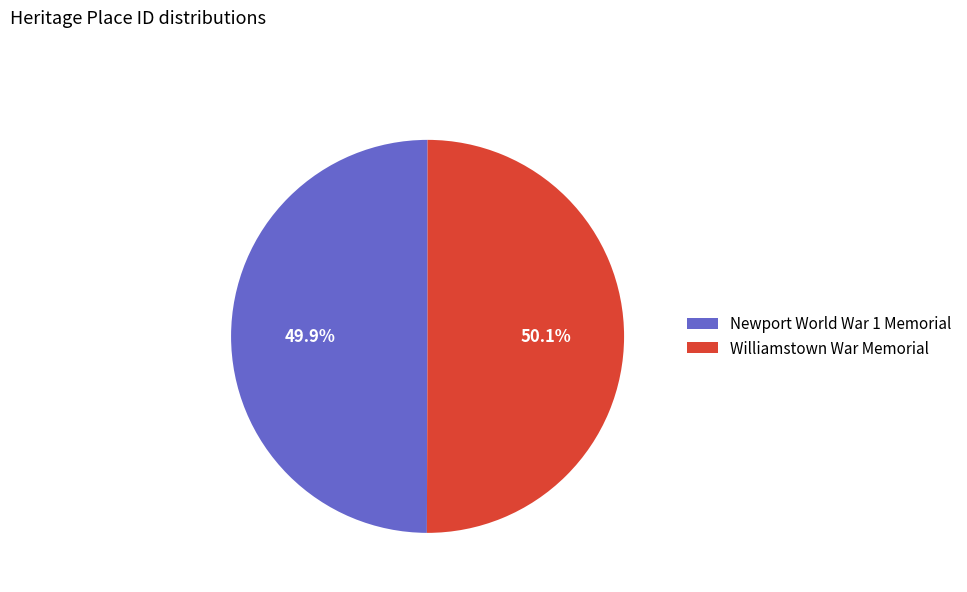

Approximately how many times larger is the value at Williamstown War Memorial compared to Newport World War 1 Memorial?

1.0